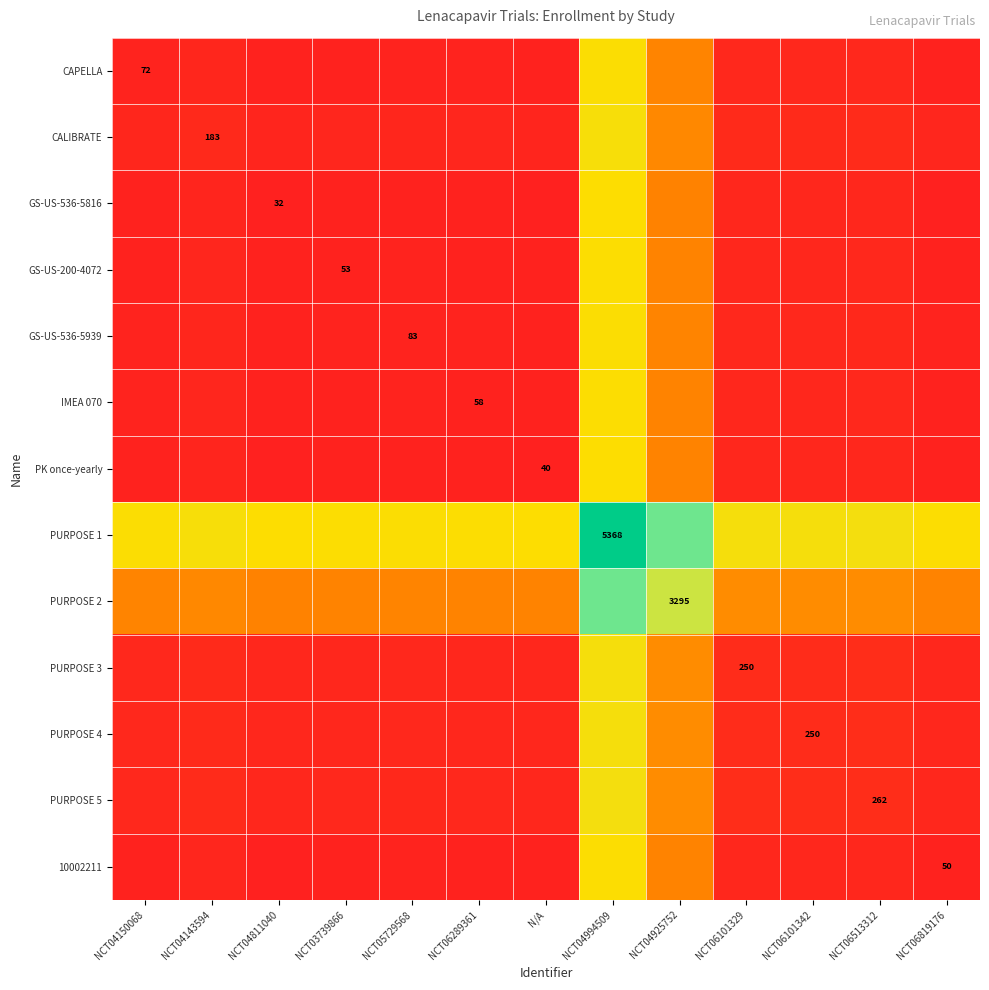

What is the difference between the PURPOSE 1 values at NCT06289361 and NCT06819176?

4.0